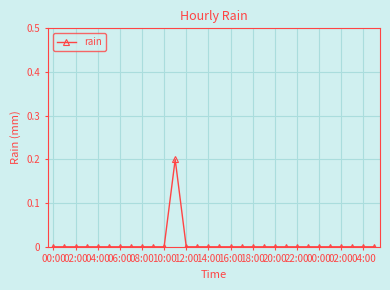

Does the chart have visible grid lines?

Yes